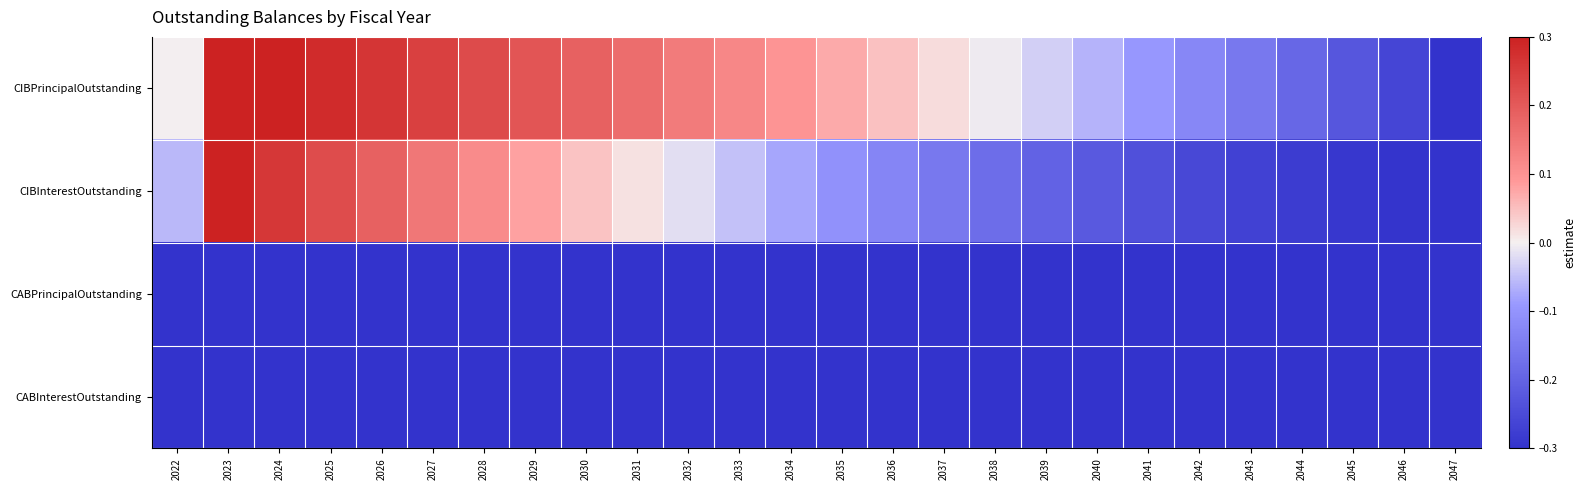

Which series has the largest total across all categories?

CIBPrincipalOutstanding